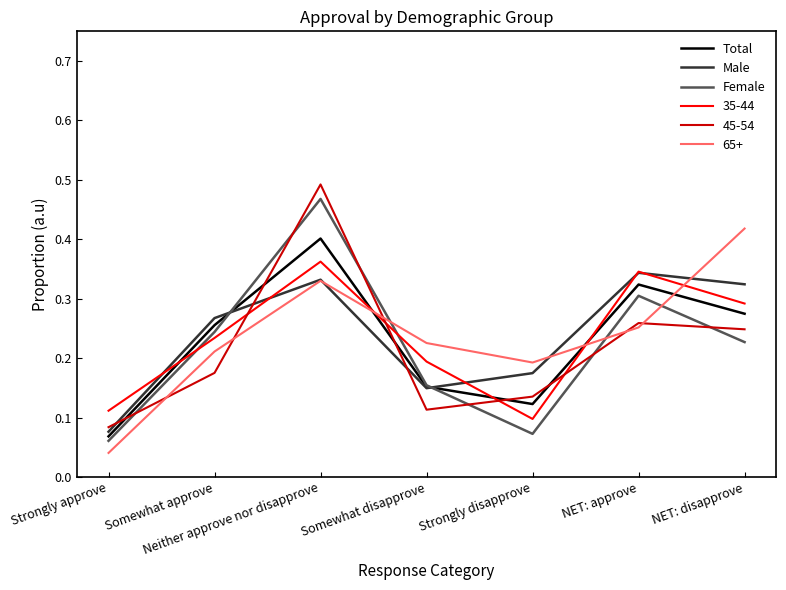

True or false: Male has more than 2 interior local peaks.

False